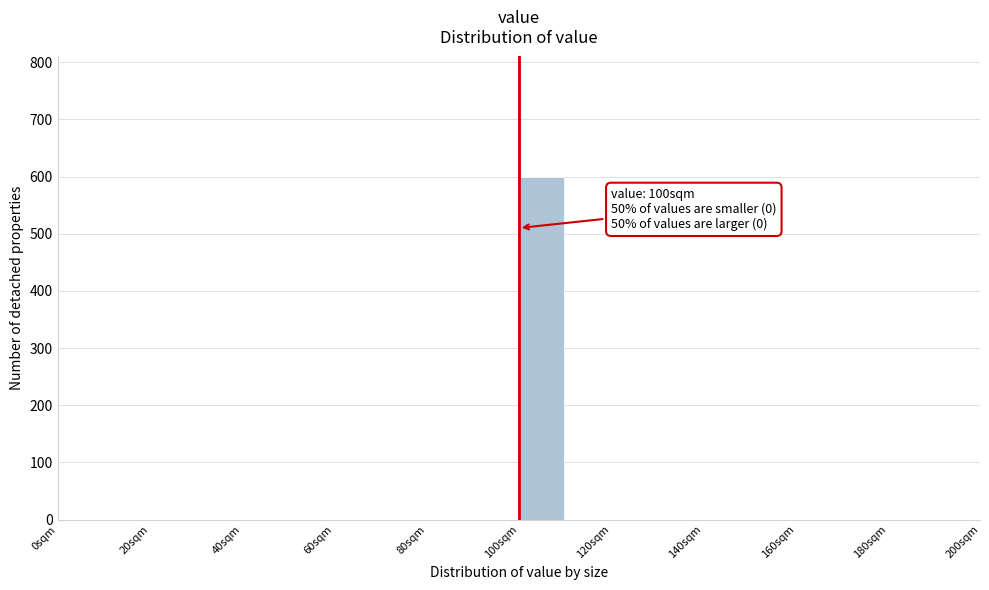

Over which range of the x-axis is the bar tallest?

100 to 110